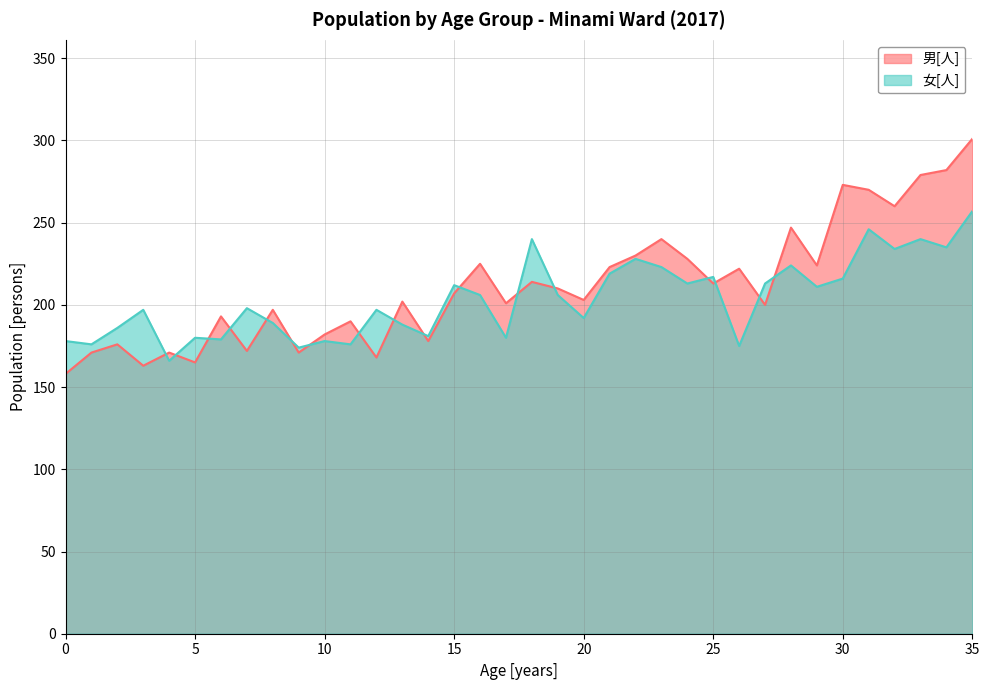

How many data points in 女[人] are less than 206?

18